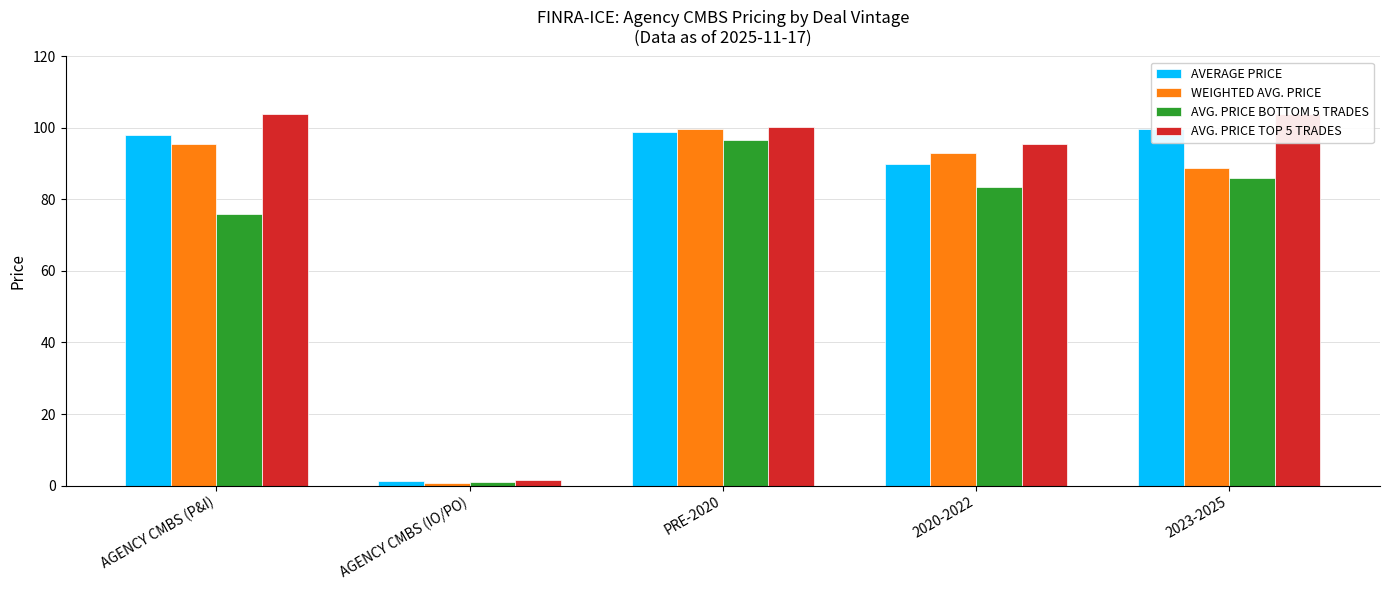

What is the spread (max minus min) of values at 2020-2022?

12.2